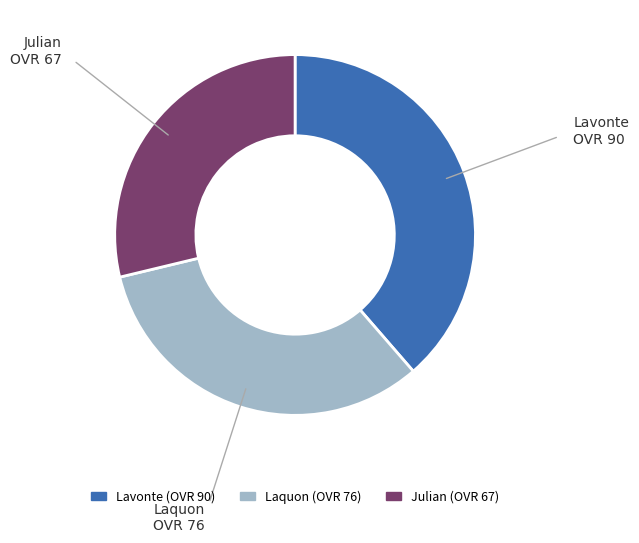

Is Julian (OVR 67) the majority of the pie?

No